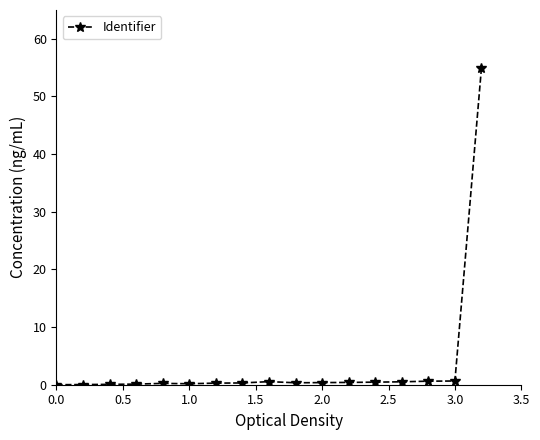

What is the difference between the maximum and minimum values?

55.0